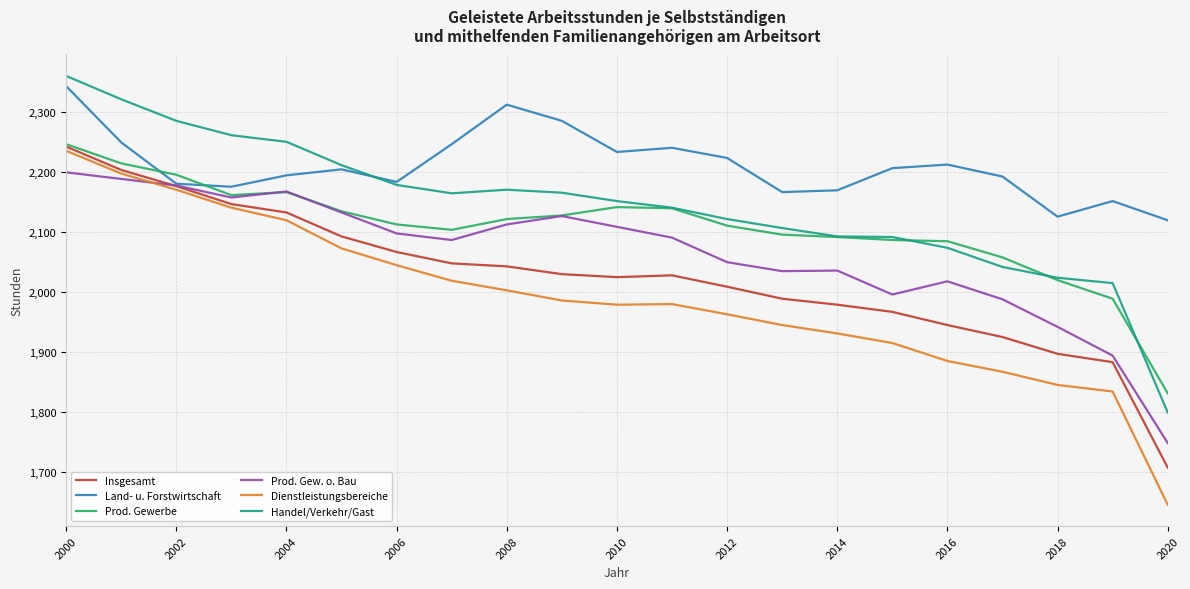

Which series has the largest range (max minus min)?

Dienstleistungsbereiche